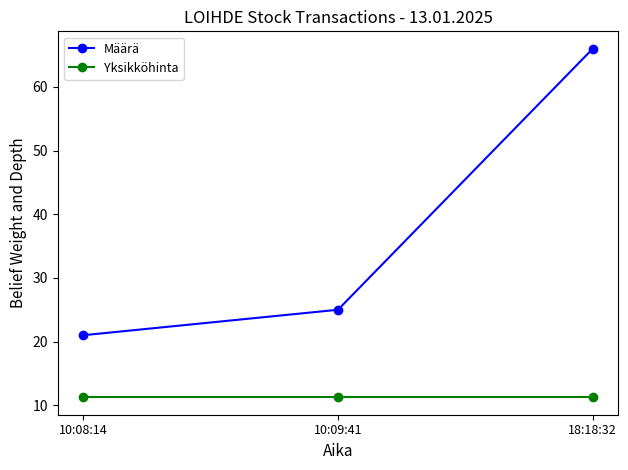

Which category has the highest value in the Määrä series?

18:18:32